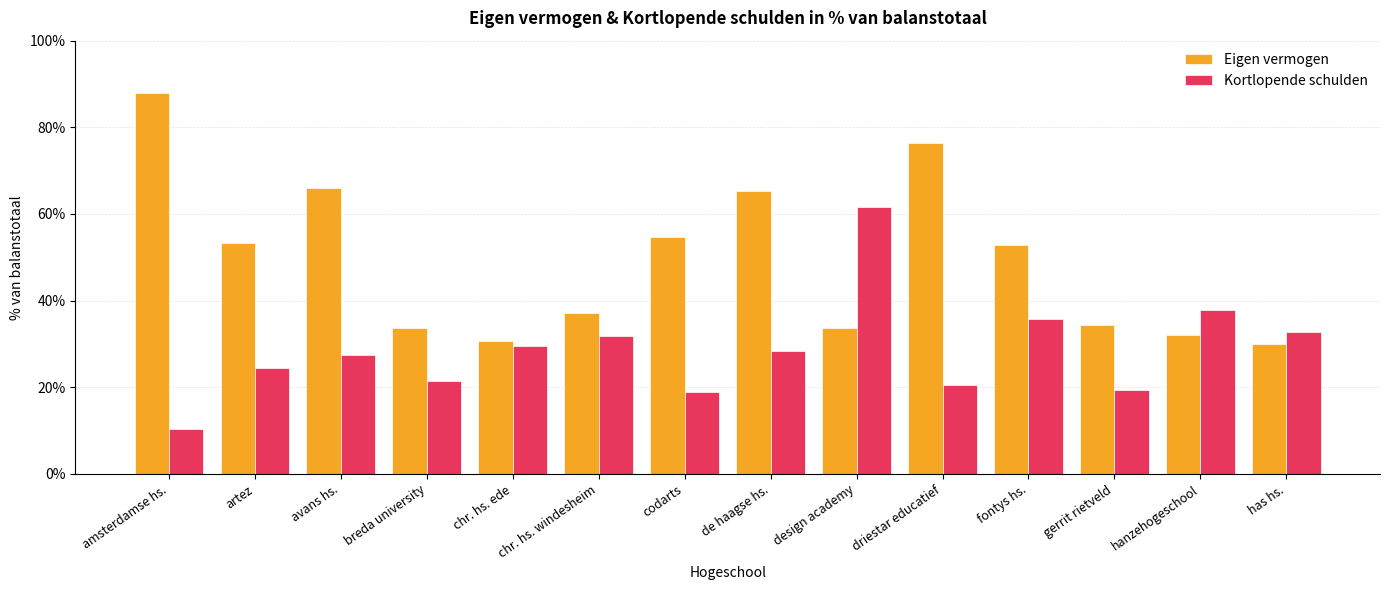

Reading right to left, what are all the values shown in this chart?

Eigen vermogen: 0.3	0.3	0.3	0.5	0.8	0.3	0.7	0.5	0.4	0.3	0.3	0.7	0.5	0.9
Kortlopende schulden: 0.3	0.4	0.2	0.4	0.2	0.6	0.3	0.2	0.3	0.3	0.2	0.3	0.2	0.1